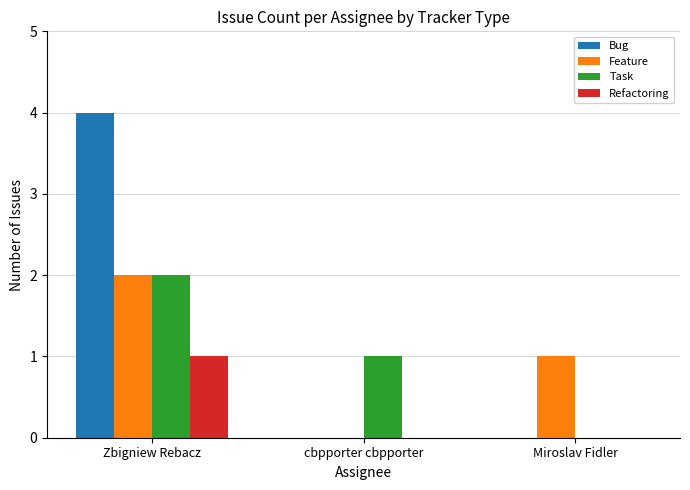

Which series changed the most between Zbigniew Rebacz and cbpporter cbpporter?

Bug